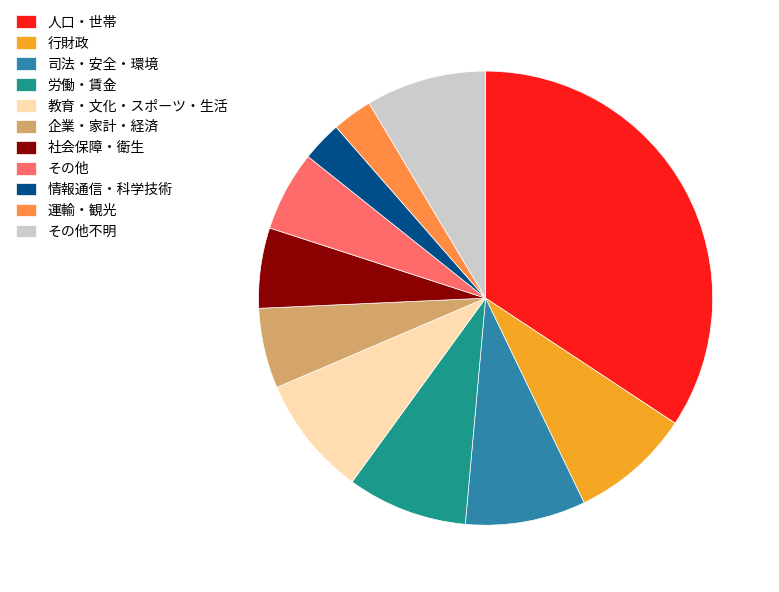

Is the sum of 社会保障・衛生 and 行財政 greater than half?

No